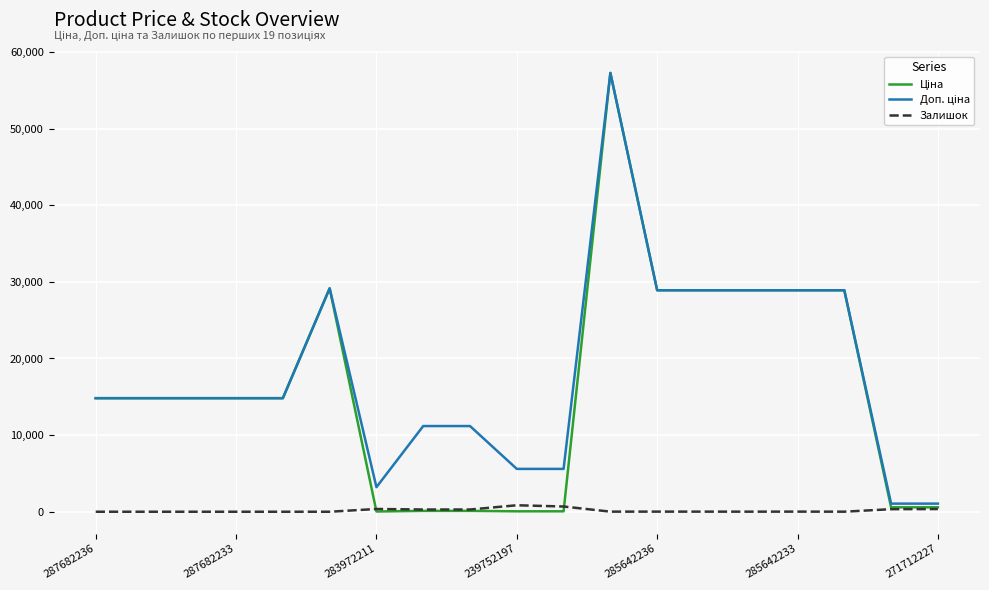

How many lines are shown in the chart?

3